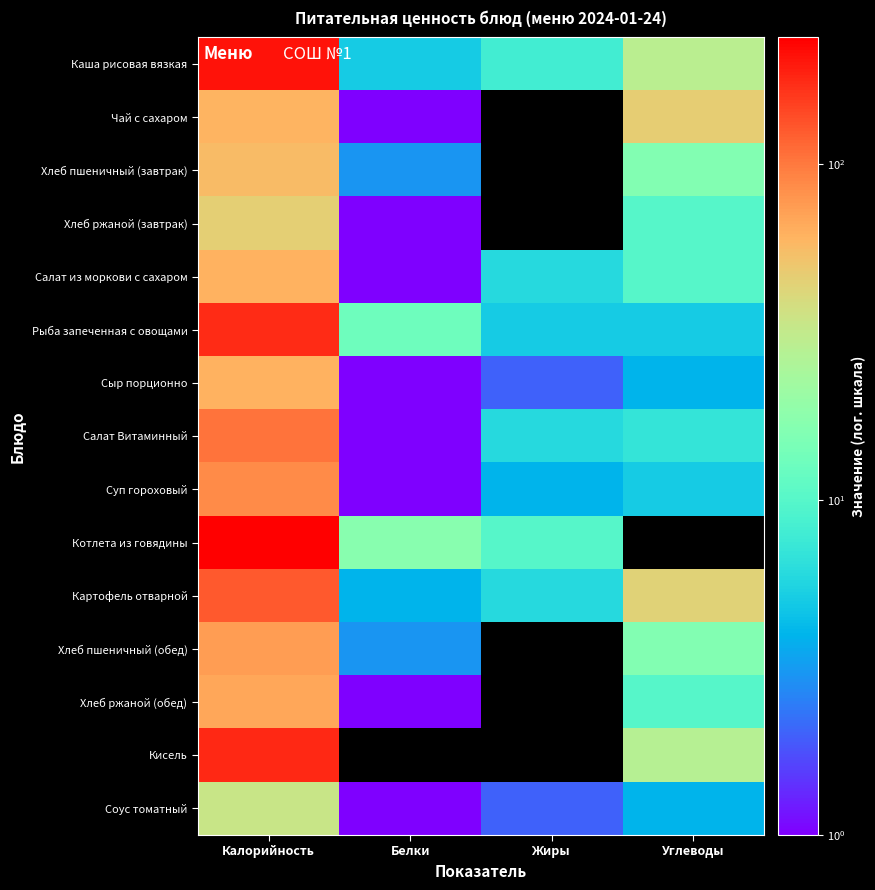

Rank the series by their maximum value, from highest to lowest.

Котлета из говядины, Каша рисовая вязкая, Кисель, Рыба запеченная с овощами, Картофель отварной, Салат Витаминный, Суп гороховый, Хлеб пшеничный (обед), Хлеб ржаной (обед), Салат из моркови с сахаром, Сыр порционно, Чай с сахаром, Хлеб пшеничный (завтрак), Хлеб ржаной (завтрак), Соус томатный